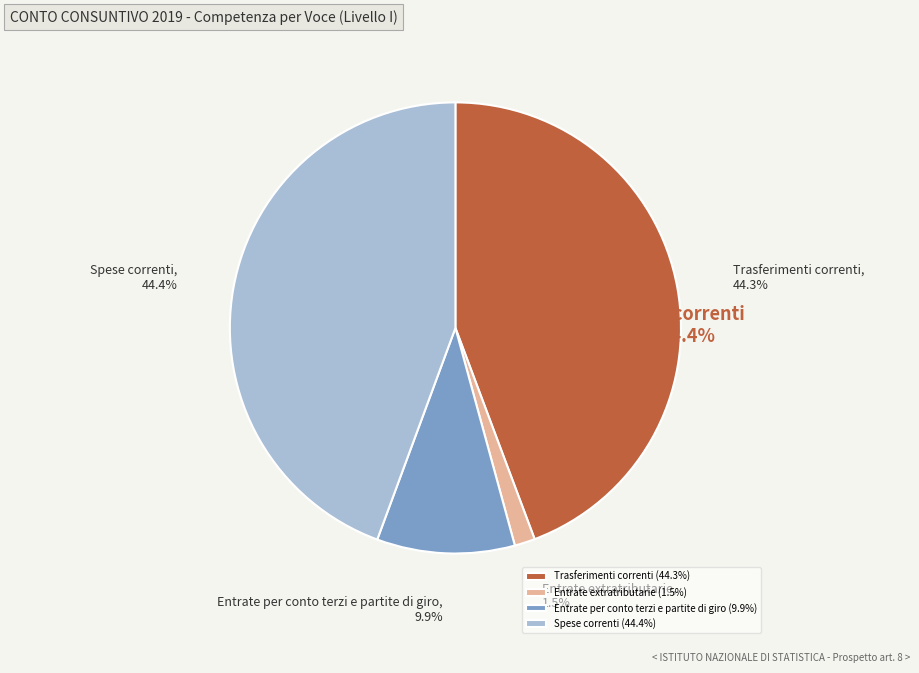

To the nearest percent, what portion does Spese correnti represent?

44%